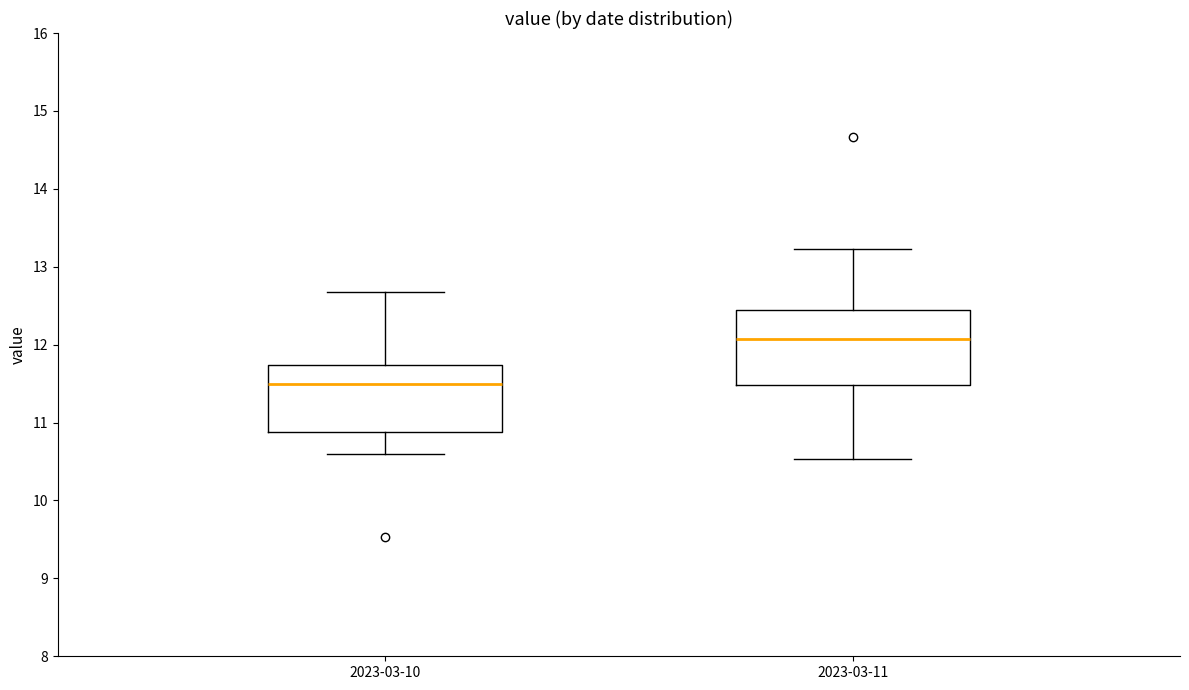

Reading left to right, read every box against the y-axis: the position of its median line, the range the box covers, and the ends of its whiskers. The values are not printed on the chart, so give them approximately, as read against the axis.

2023-03-10: median 11.5, box 10.9 to 11.7, whiskers 10.6 to 12.7
2023-03-11: median 12.1, box 11.5 to 12.4, whiskers 10.5 to 13.2